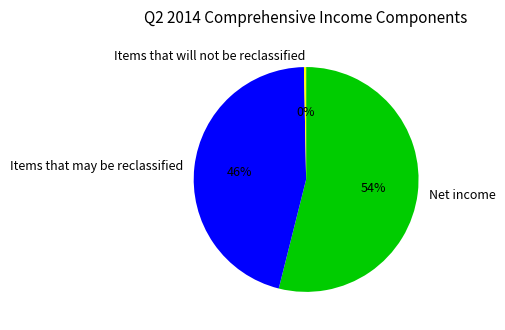

Does Net income account for over 50% of the chart?

Yes